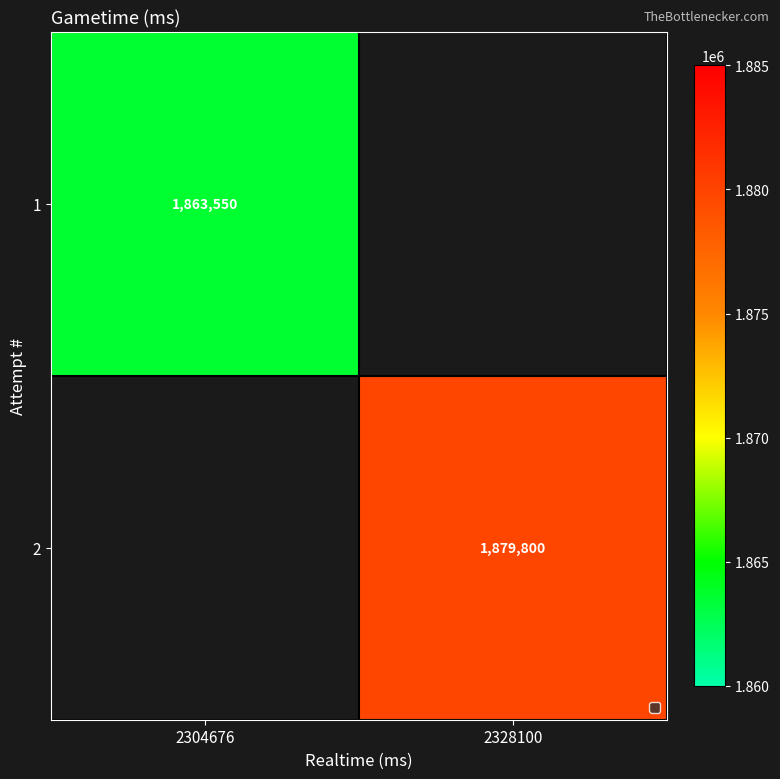

The 2 series shows 3225800 at 2328100. True or false?

False